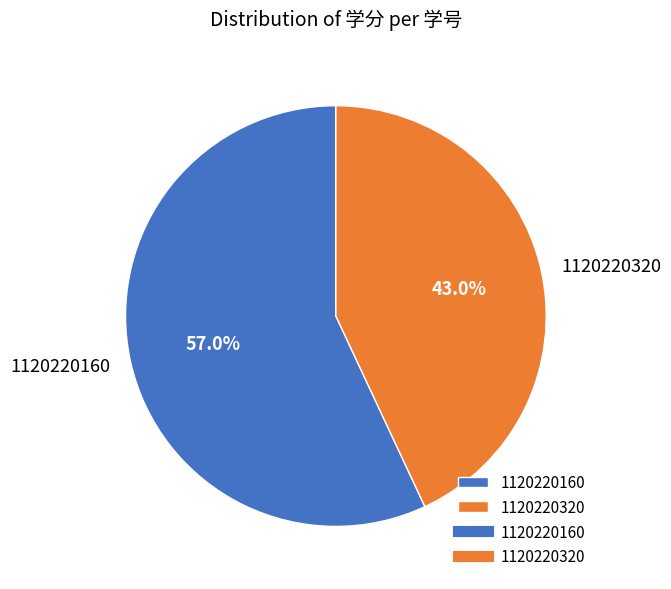

To the nearest percent, what is the average slice percentage?

50%